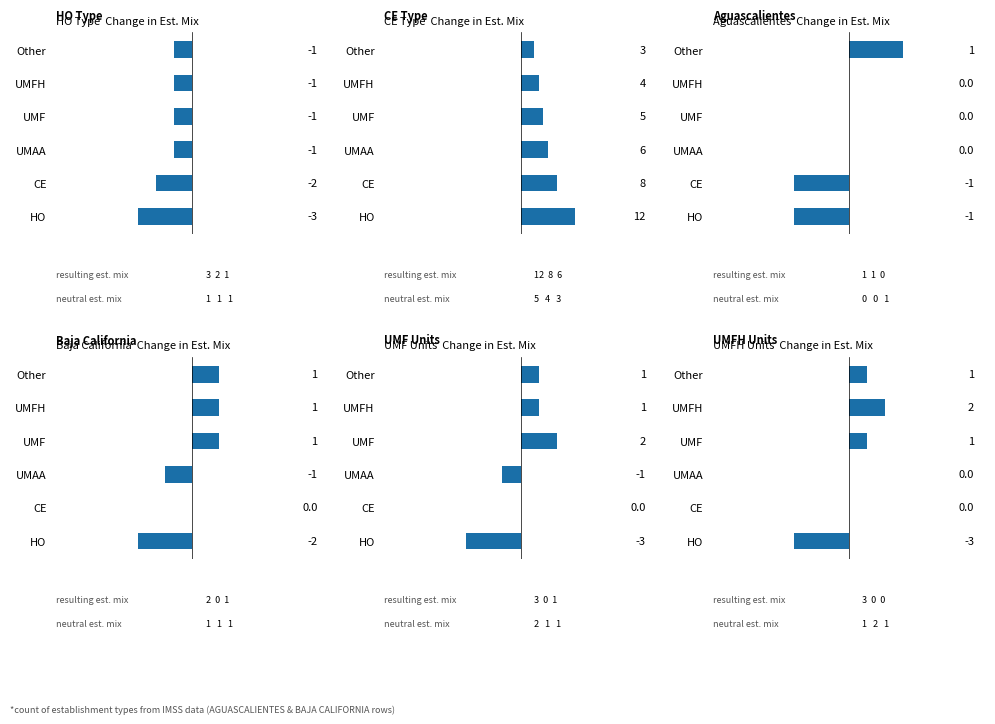

The CE series shows 13 at CE. True or false?

False